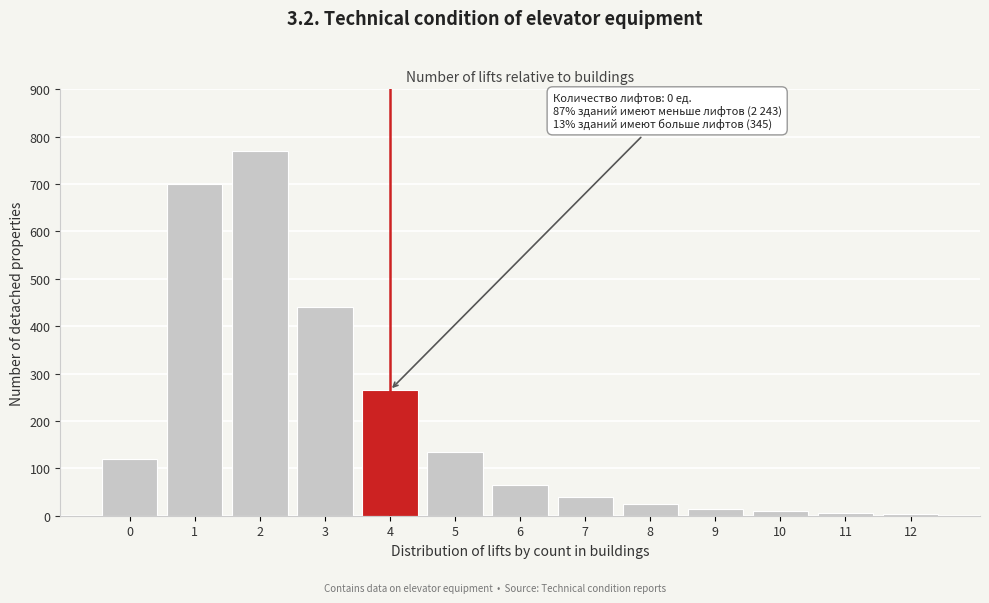

The chart shows a value of 54 at 0. True or false?

False